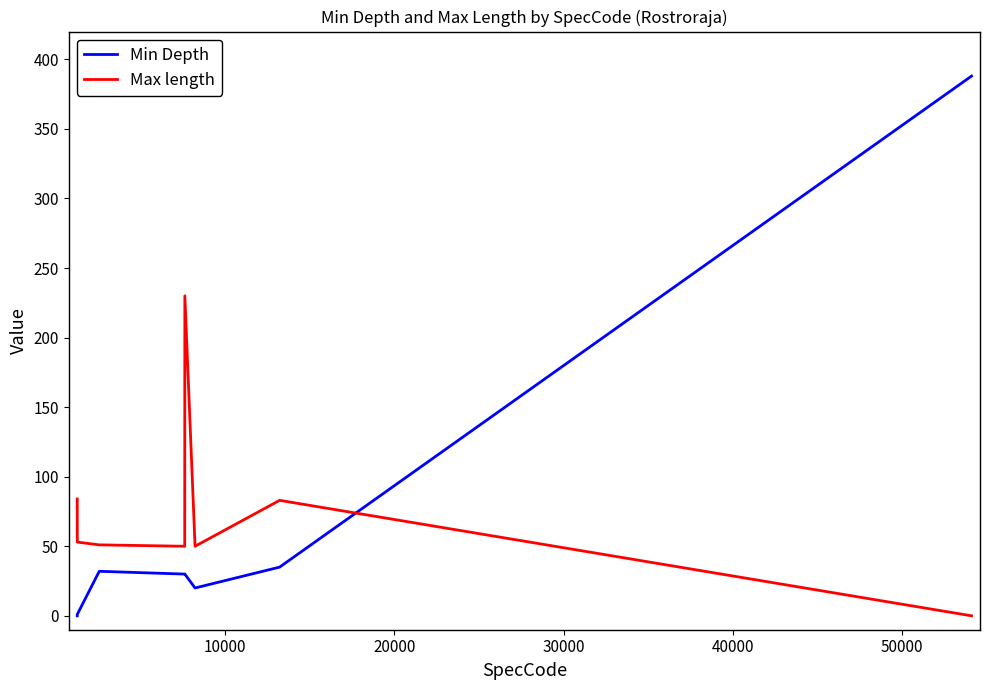

What is the difference between the second highest and minimum values in the Min Depth series?

35